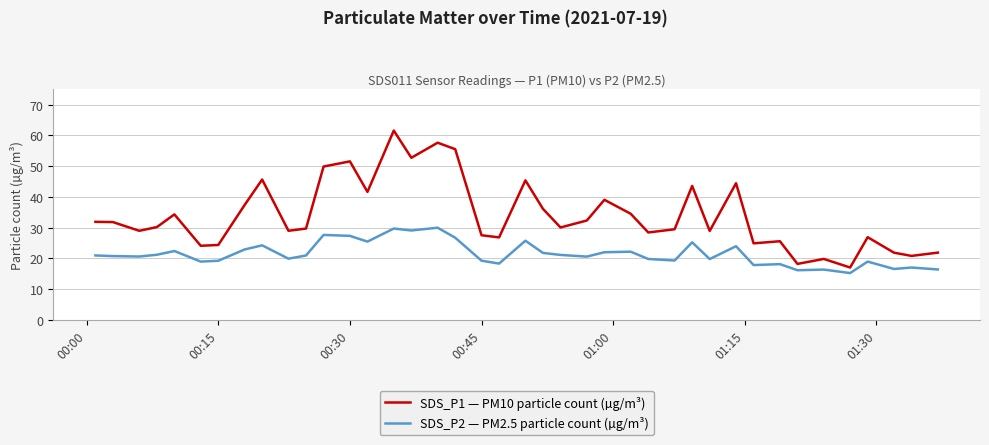

What is the highest value of the SDS_P1 — PM10 particle count (µg/m³) series?

61.6